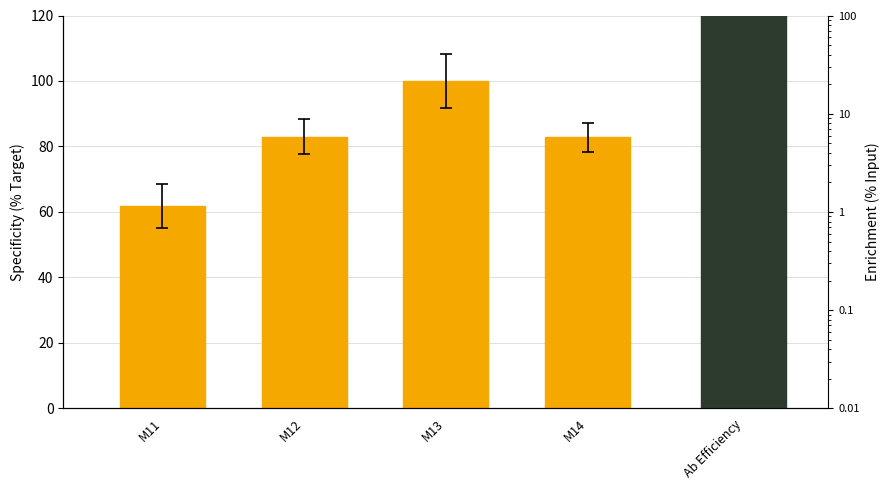

True or false: the data shows 61.9 at M11.

True